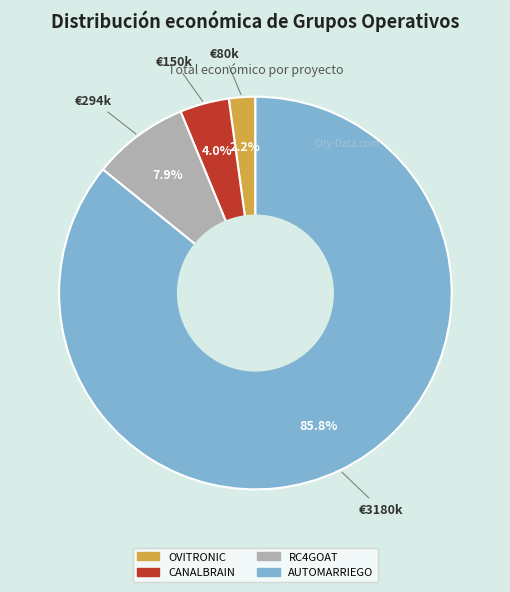

Which slice is the smallest?

OVITRONIC